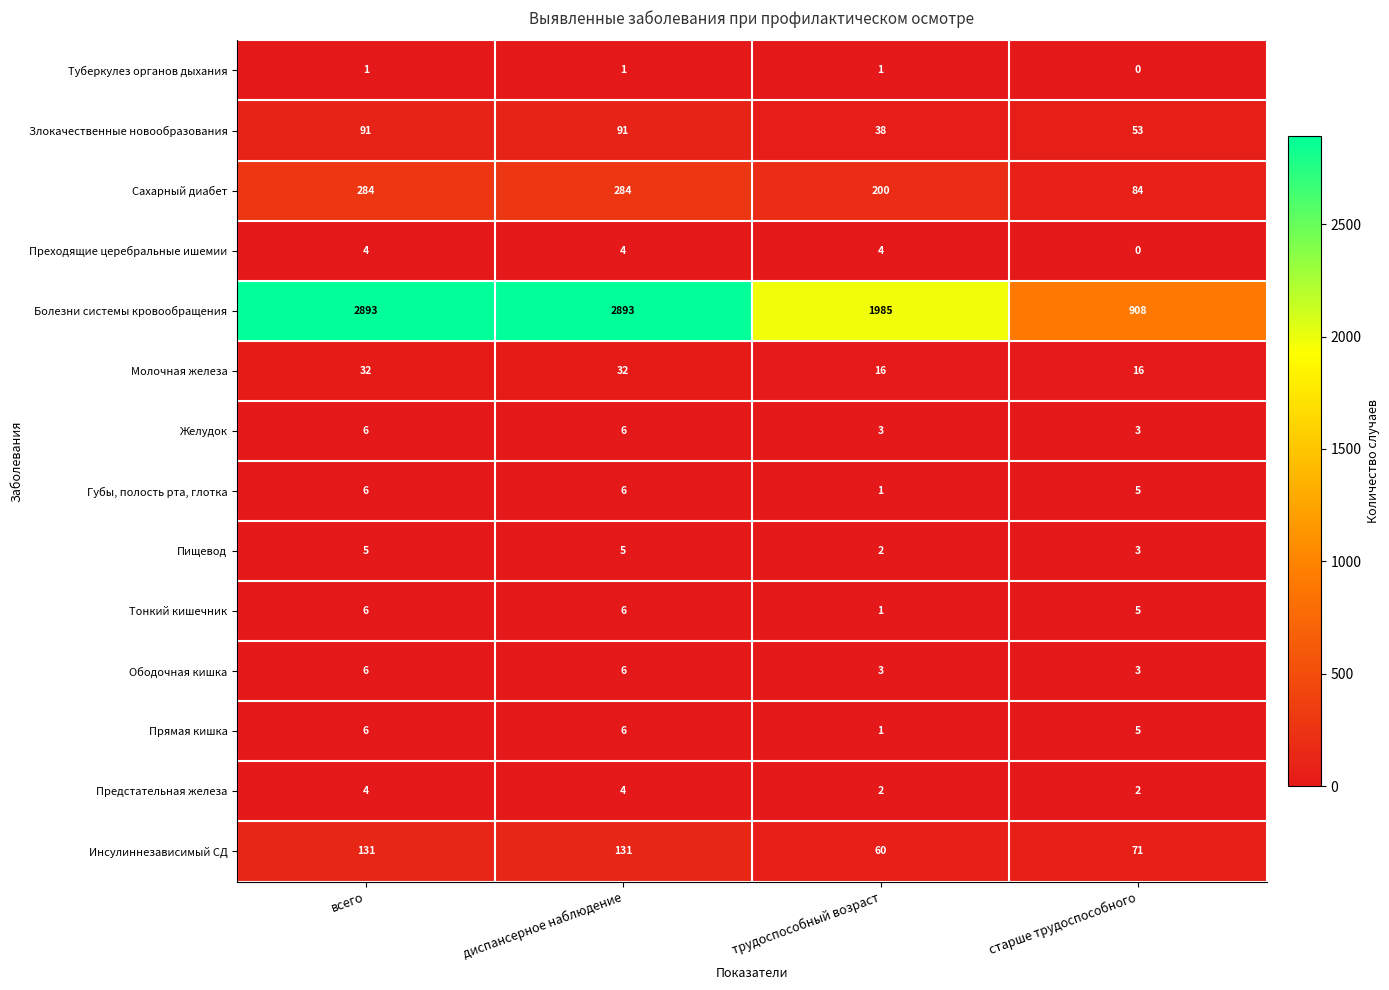

At how many categories does at least one series exceed 467?

4